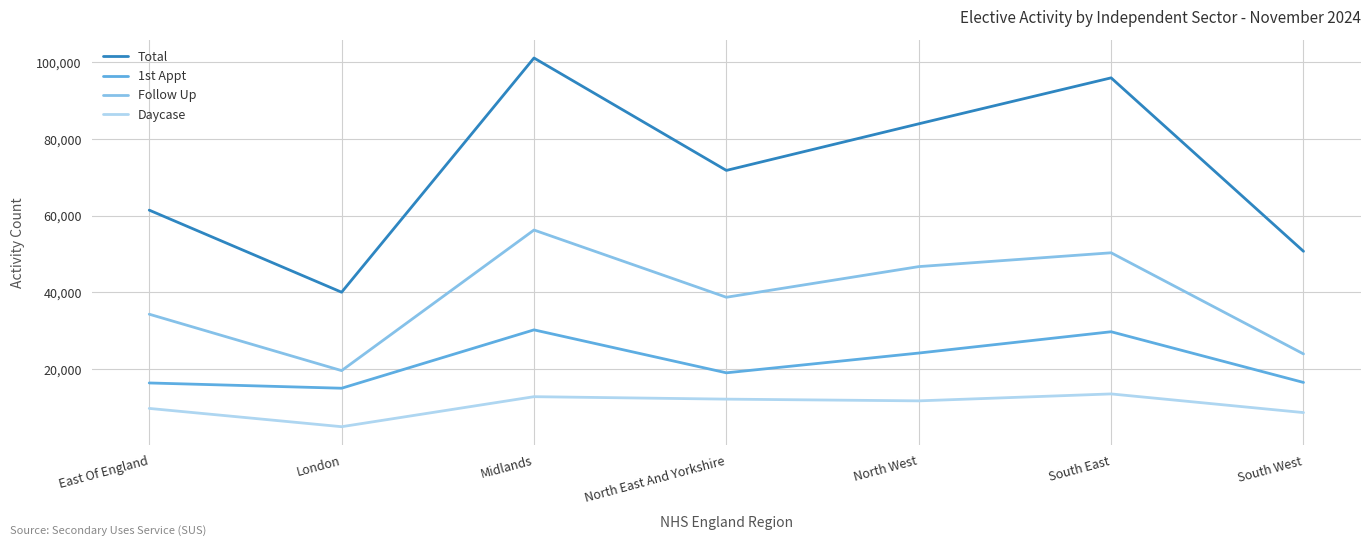

Rank the series at North East And Yorkshire from lowest to highest value.

Daycase, 1st Appt, Follow Up, Total